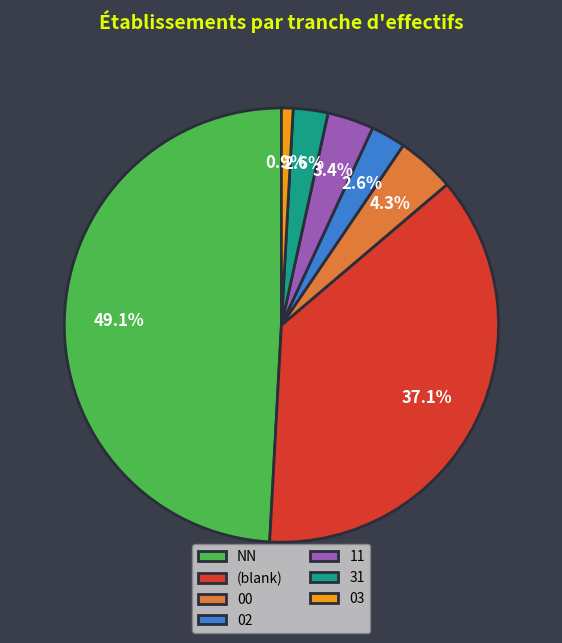

Does NN account for over 50% of the chart?

No